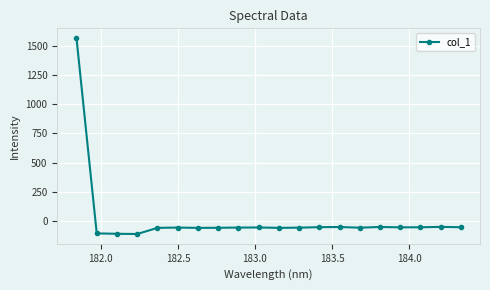

What is the average value?

18.1